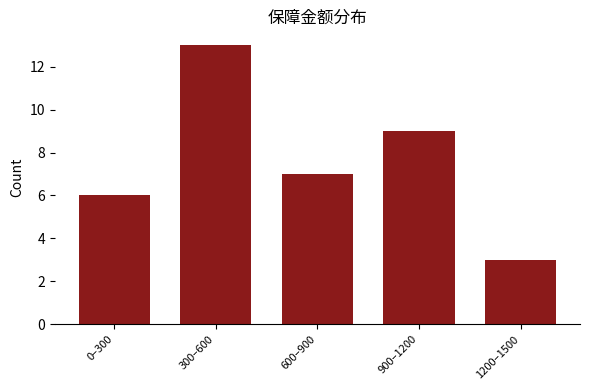

Reading left to right, transcribe all the data shown in this chart.

6	13	7	9	3